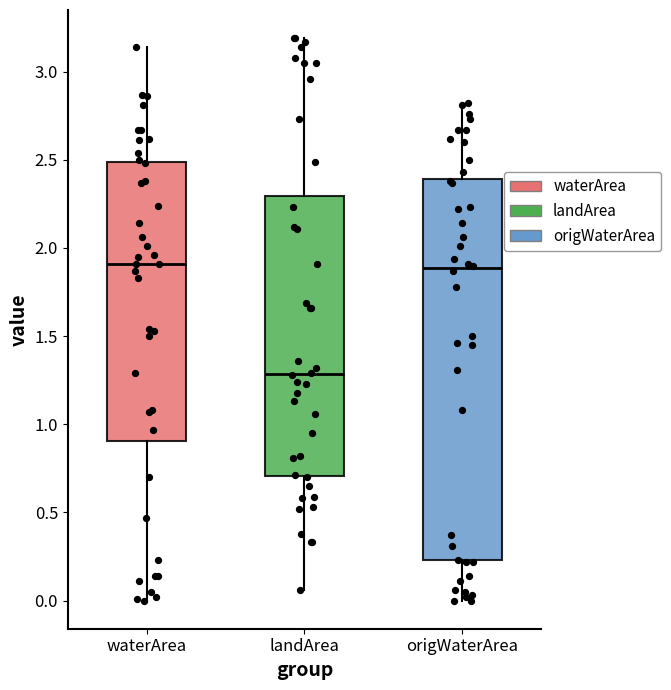

Comparing the boxes themselves (not the whiskers), which one is the tallest?

origWaterArea